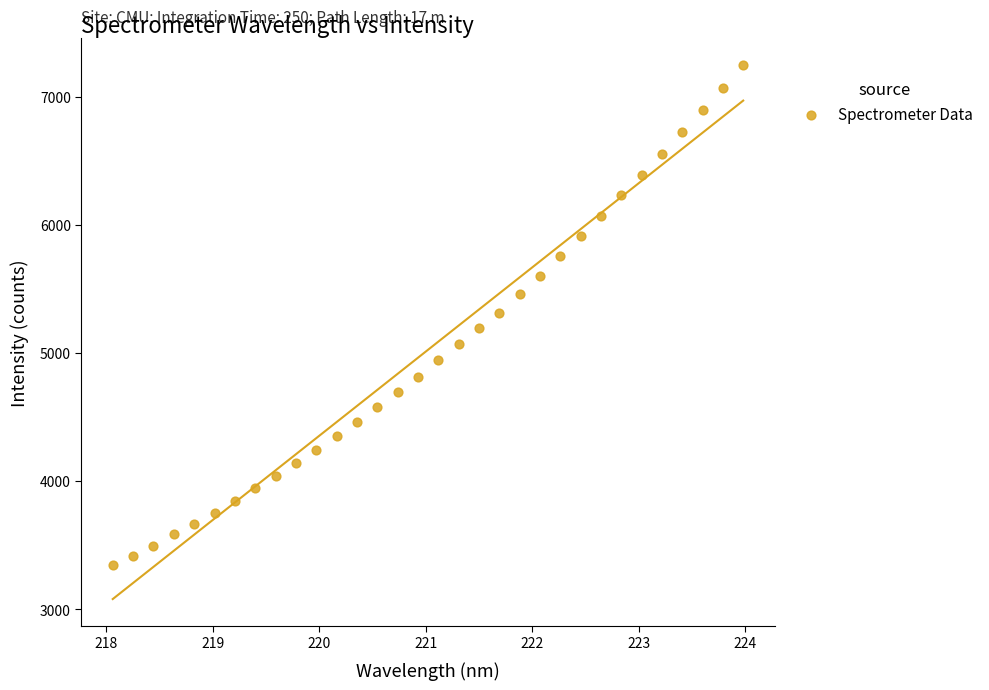

What is the range of Y values (max minus min)?

3908.6